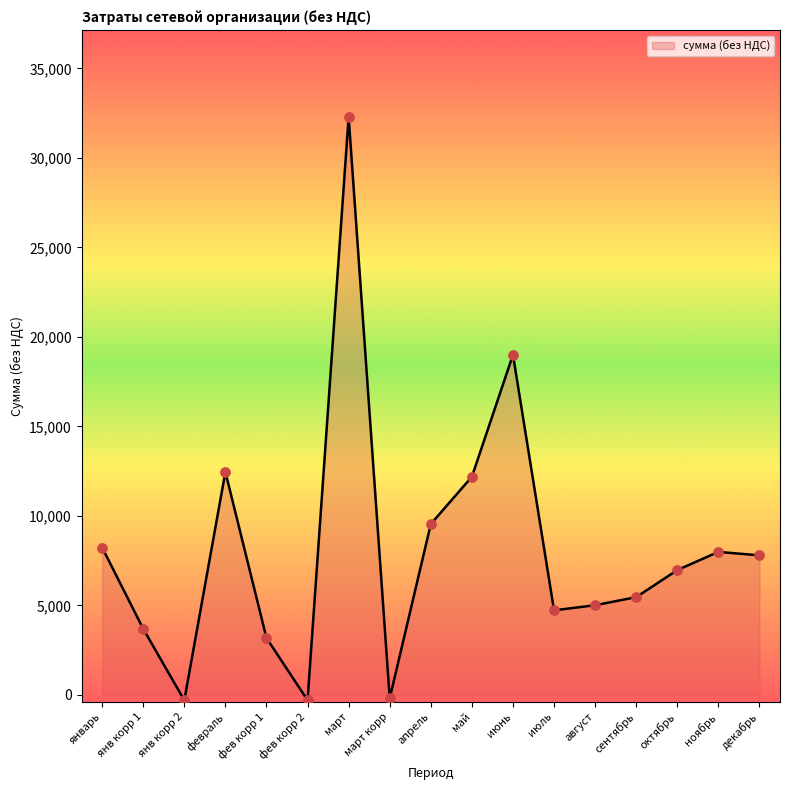

What is the change in value from янв корр 1 to июль?

+1031.9